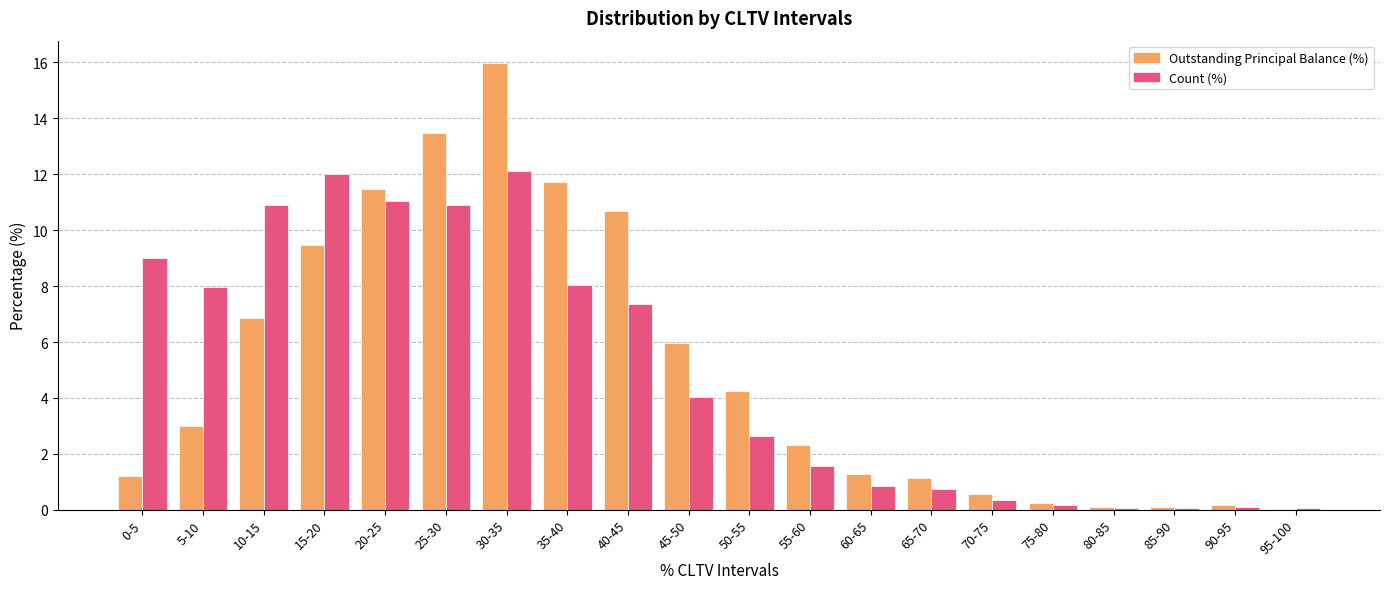

What is the sum of all Count (%) values?

100.0